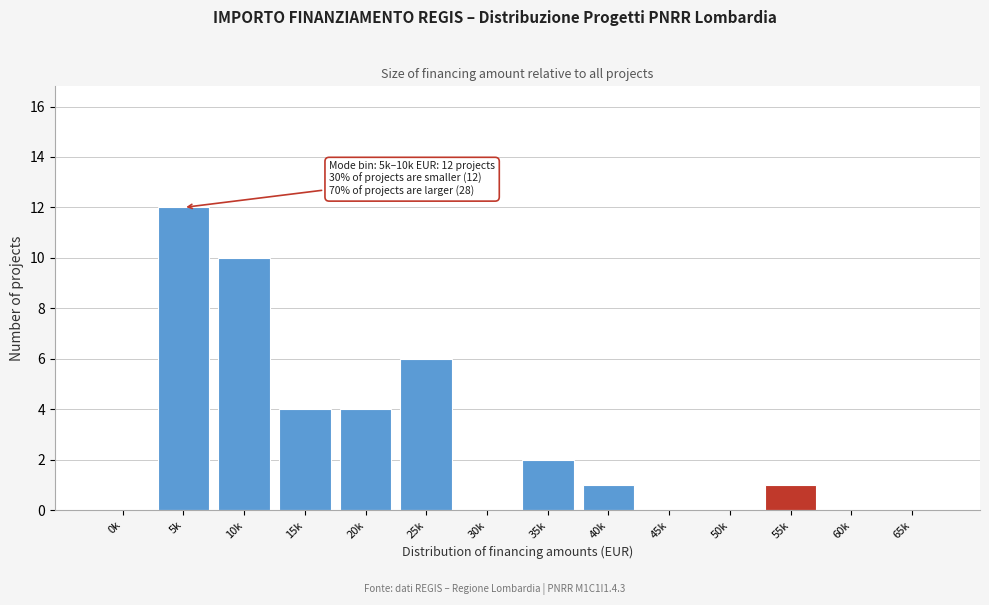

Reading right to left, what are all the values shown in this chart?

65k=0	60k=0	55k=1	50k=0	45k=0	40k=1	35k=2	30k=0	25k=6	20k=4	15k=4	10k=10	5k=12	0k=0